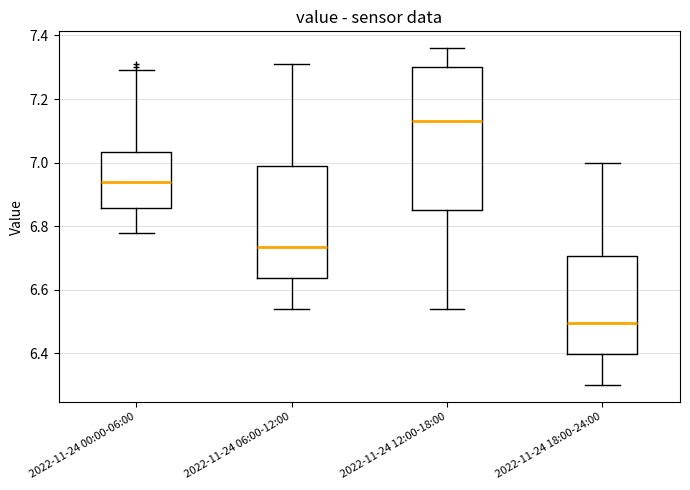

Reading left to right, read every box against the y-axis: the position of its median line, the range the box covers, and the ends of its whiskers. The values are not printed on the chart, so give them approximately, as read against the axis.

2022-11-24 00:00-06:00: median 6.94, box 6.86 to 7.04, whiskers 6.78 to 7.30
2022-11-24 06:00-12:00: median 6.74, box 6.64 to 7.00, whiskers 6.54 to 7.32
2022-11-24 12:00-18:00: median 7.14, box 6.86 to 7.30, whiskers 6.54 to 7.36
2022-11-24 18:00-24:00: median 6.50, box 6.40 to 6.70, whiskers 6.30 to 7.00